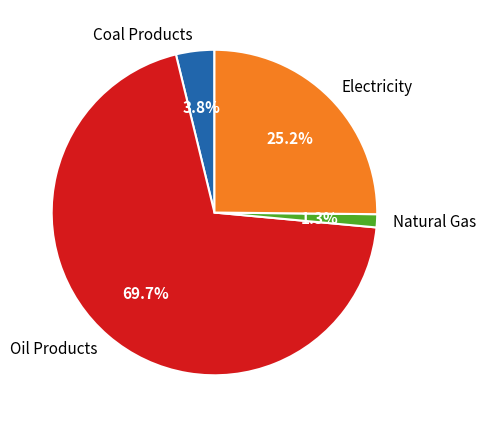

What is the majority slice?

Oil Products